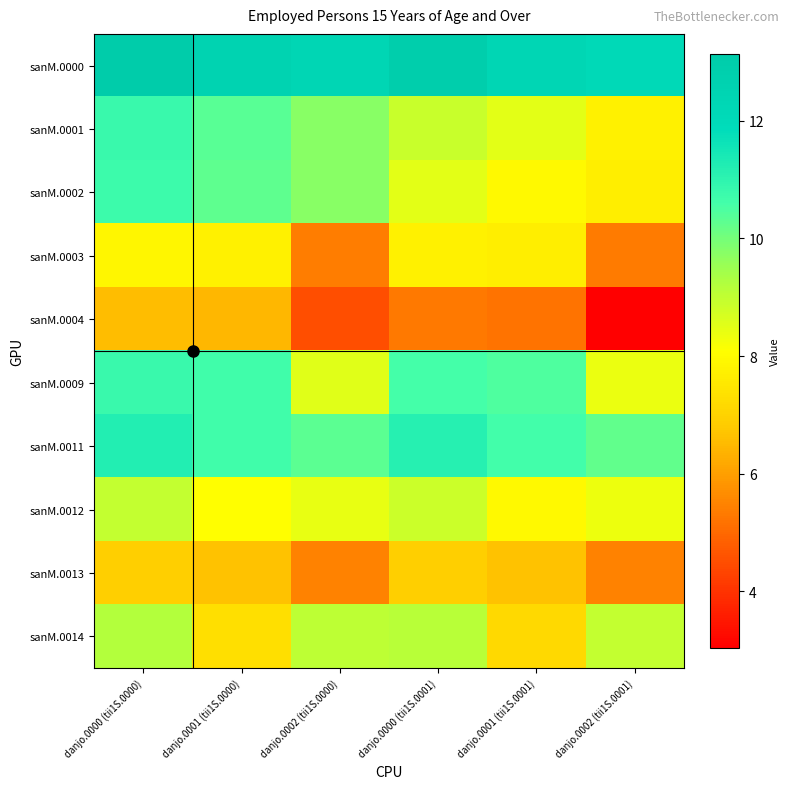

How many categories are shown in the chart?

6